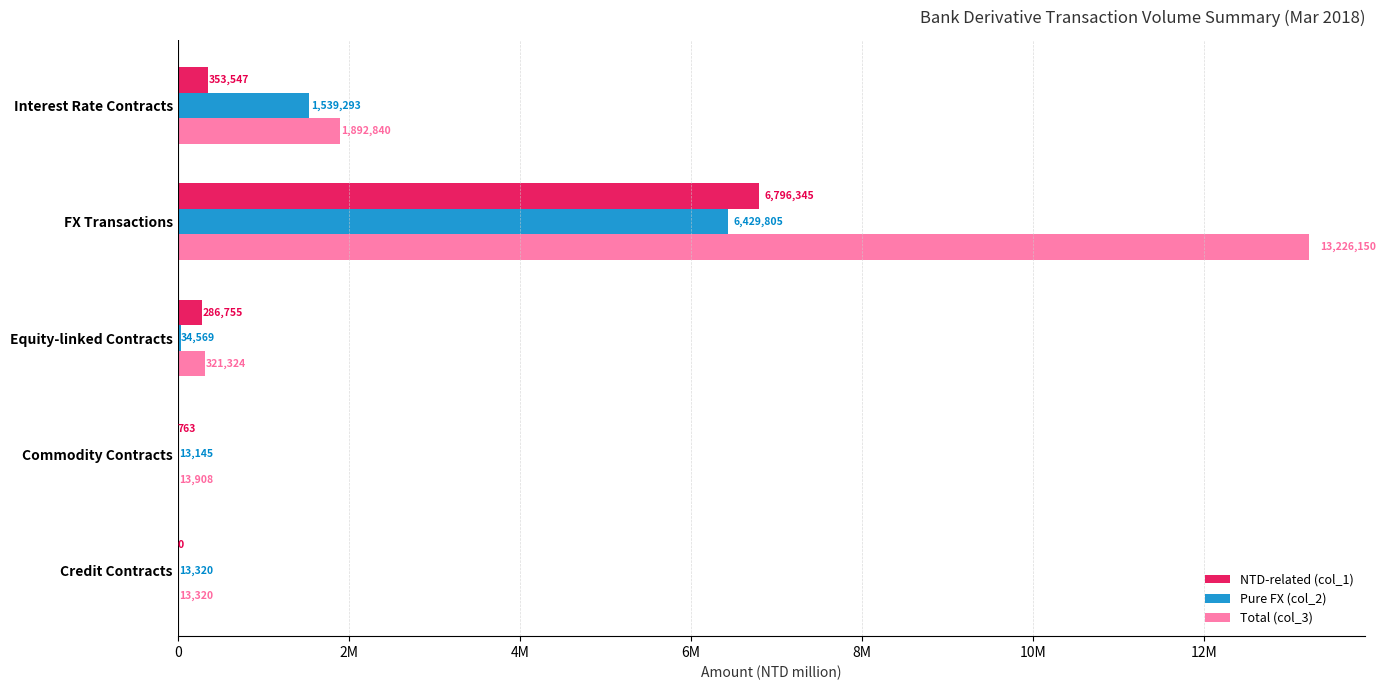

What are all the series names shown in the legend?

NTD-related (col_1), Pure FX (col_2), Total (col_3)